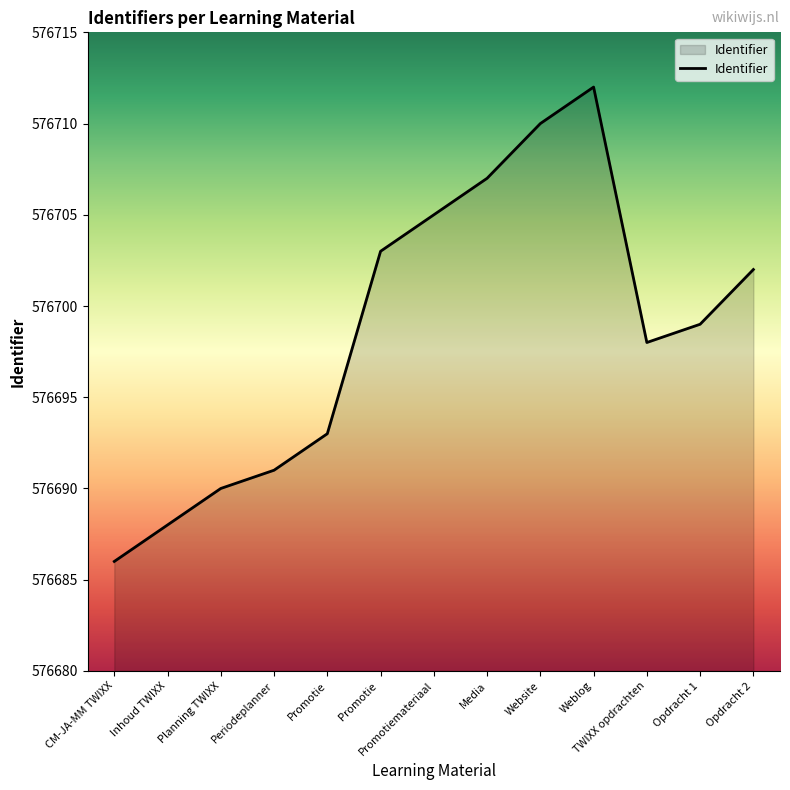

List the labels in order of value, largest first.

Weblog, Website, Media, Promotiemateriaal, Promotie , Opdracht 2, Opdracht 1, TWIXX opdrachten, Promotie, Periodeplanner, Planning TWIXX, Inhoud TWIXX, CM-JA-MM TWIXX